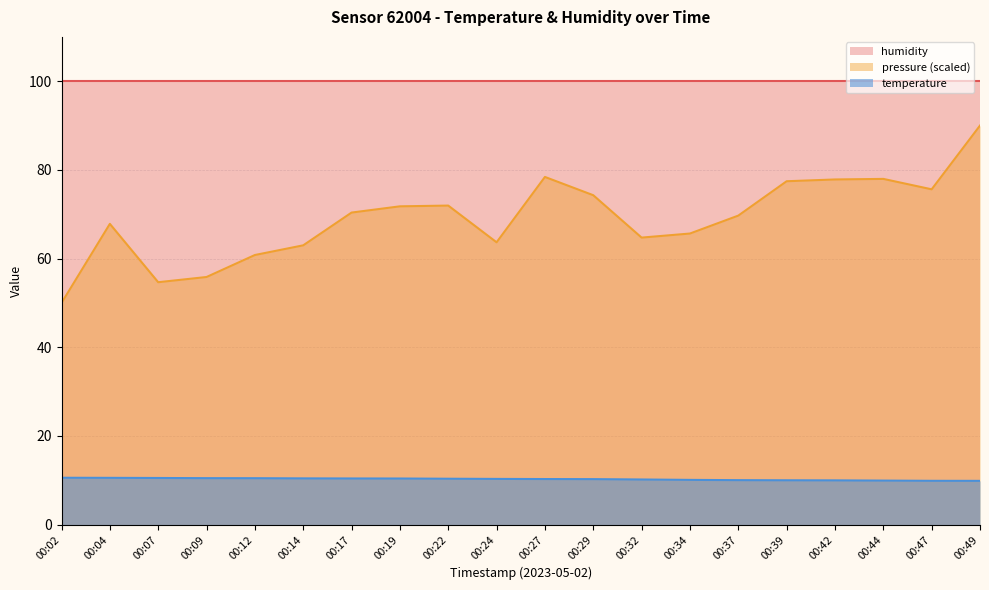

At which label is pressure_norm closest to 70?

00:37